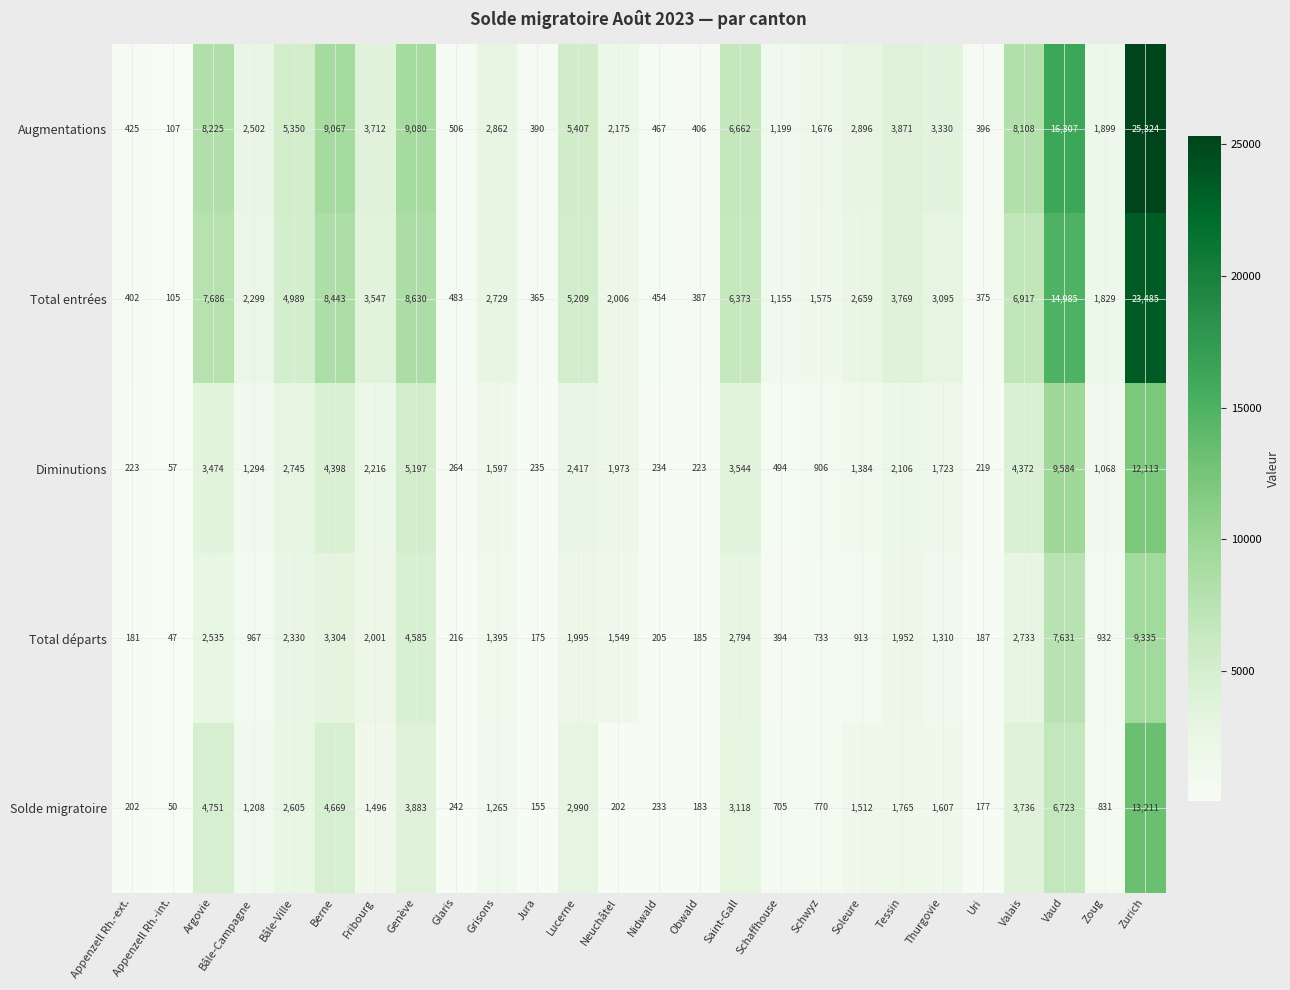

Which category has the lowest value across all series?

Appenzell Rh.-int.